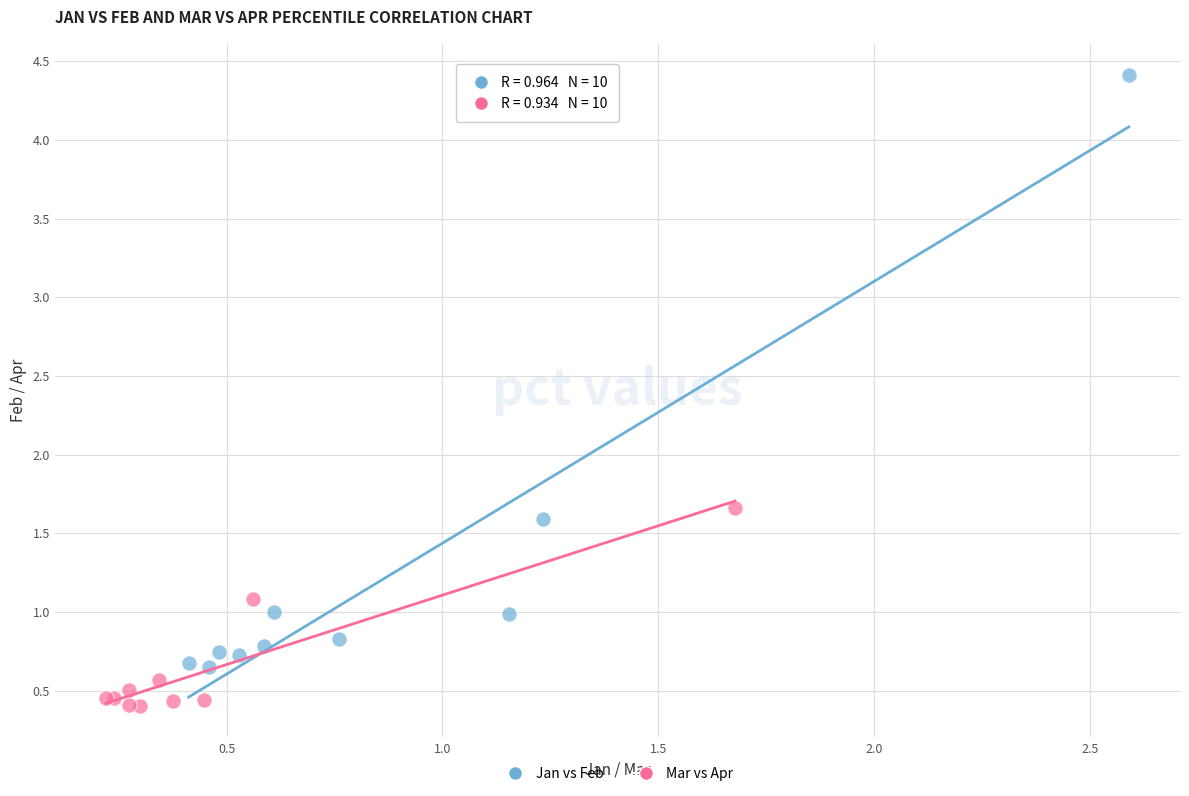

Which series reaches the minimum Y coordinate?

Mar vs Apr